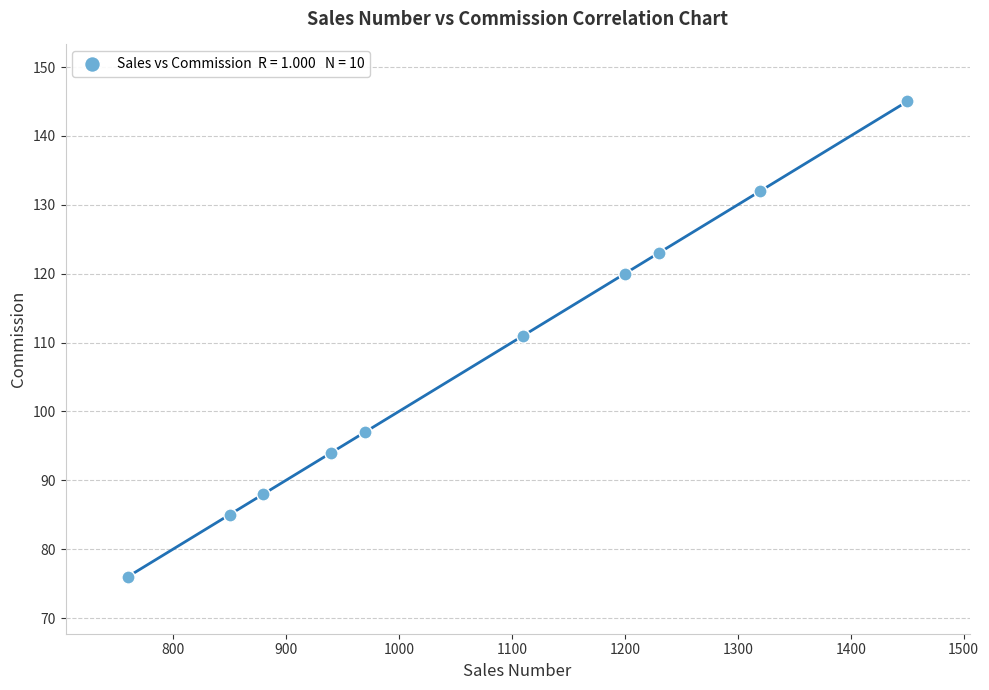

What Y value in the scatter plot is closest to 110?

111